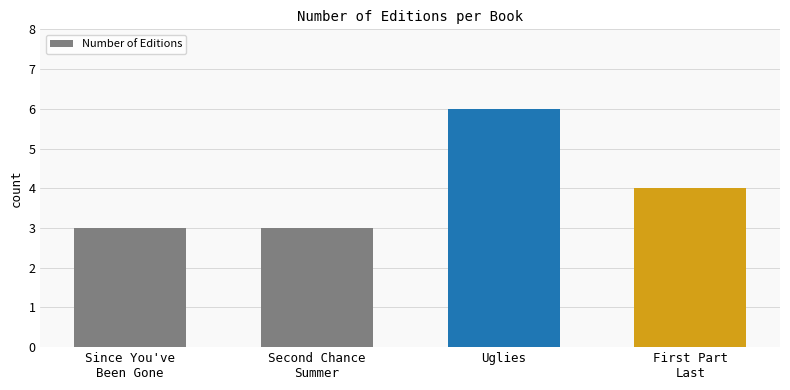

Where is the data nearest to the value 4?

First Part
Last